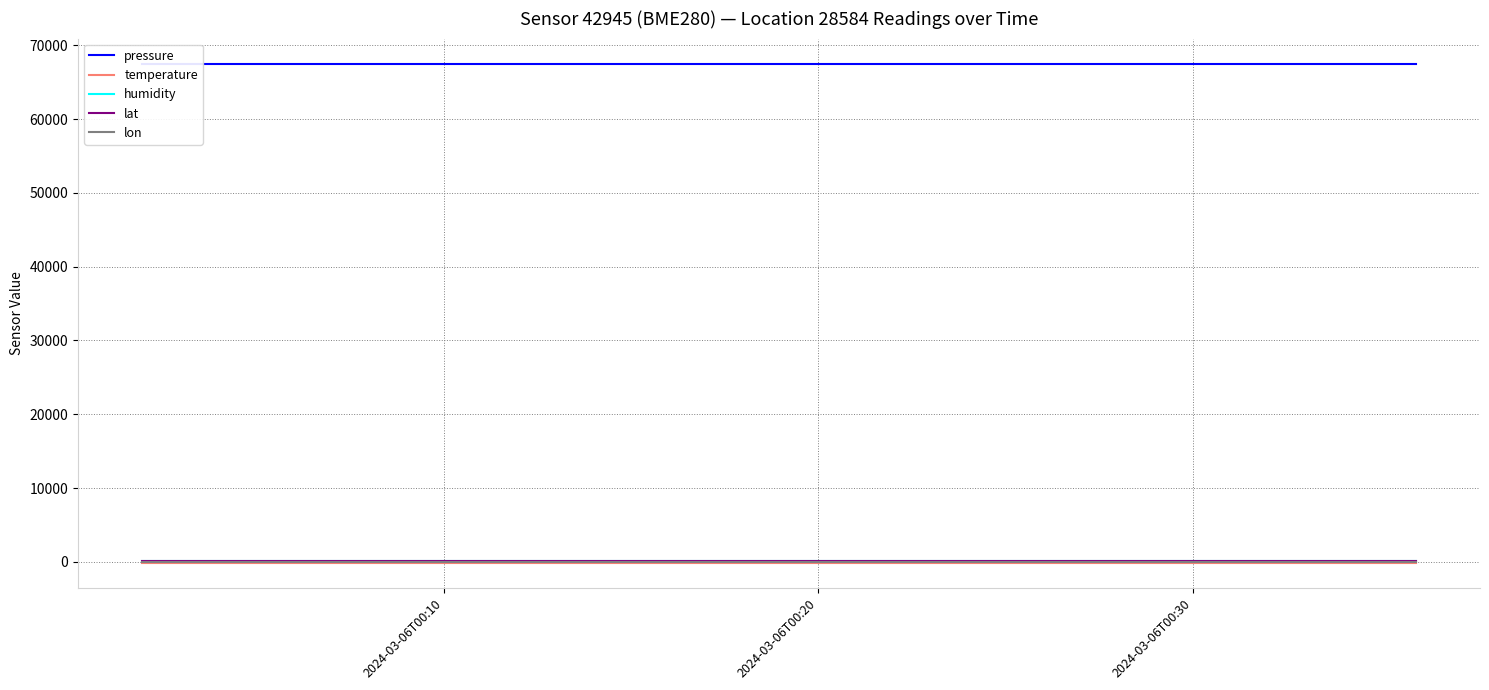

What are all the series names shown in the legend?

pressure, temperature, humidity, lat, lon